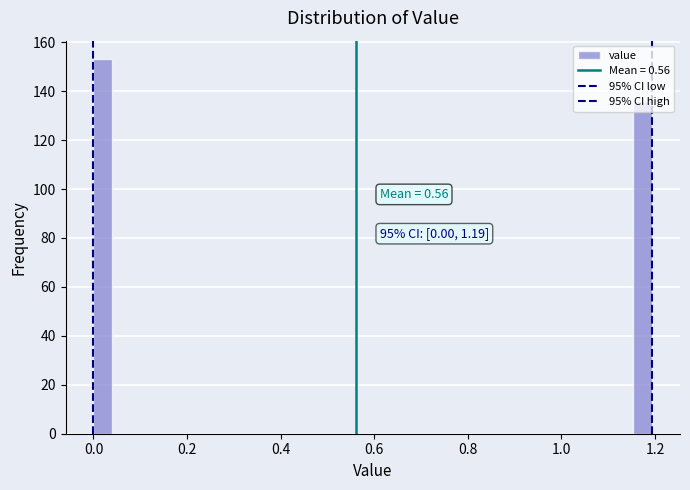

Around what value on the x-axis is the tallest bar? Give the approximate position of its centre, as read against the axis.

0.02